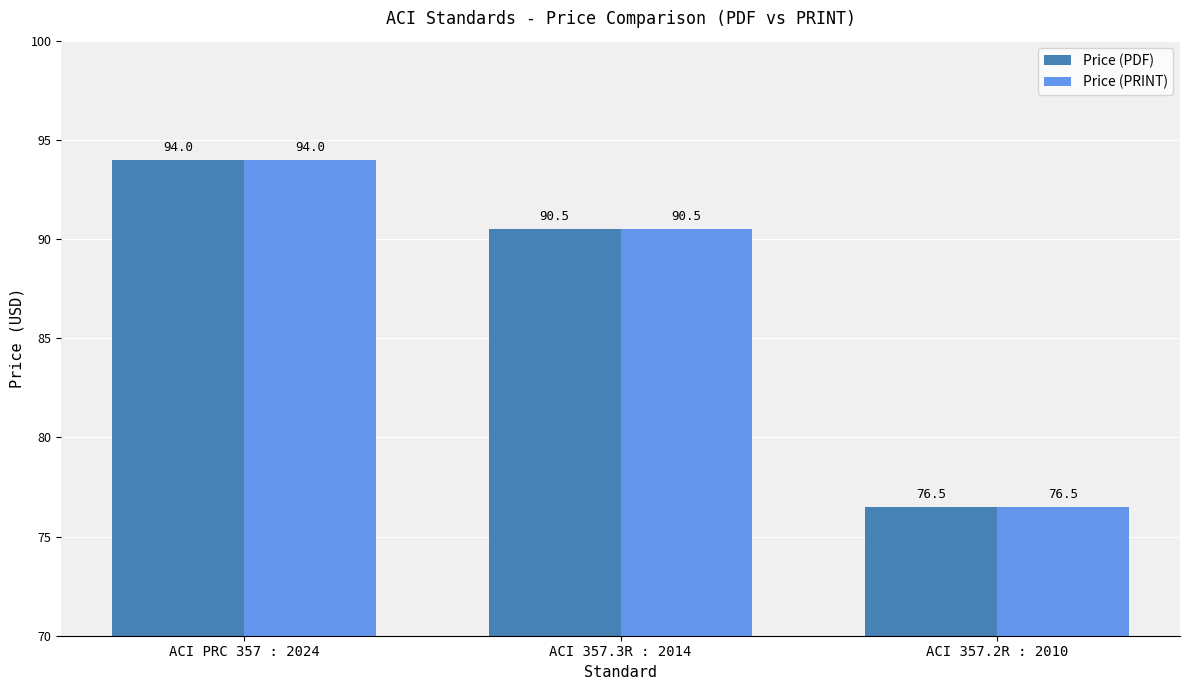

How many groups of bars are there?

3